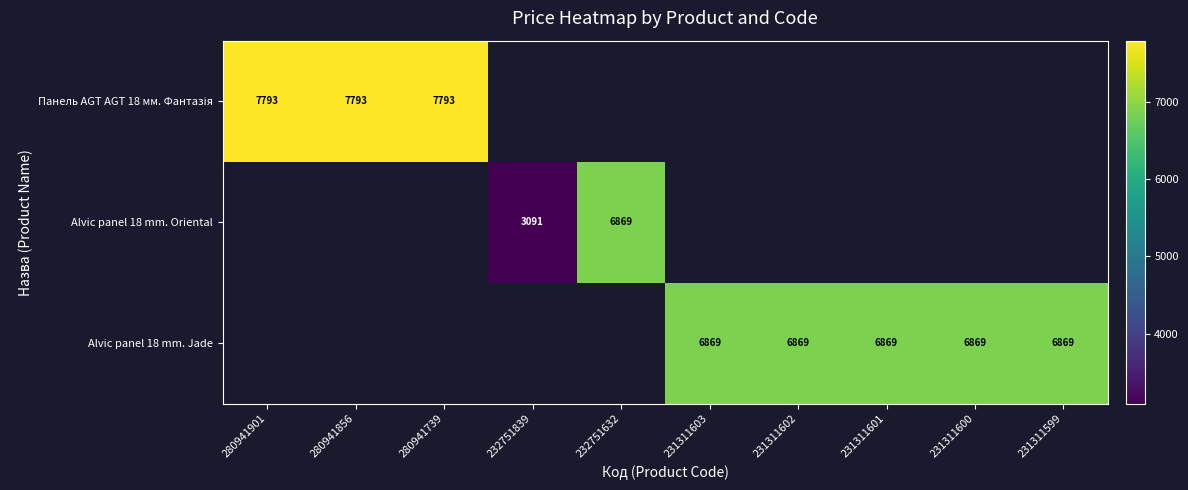

At how many categories does at least one series exceed 6217?

9